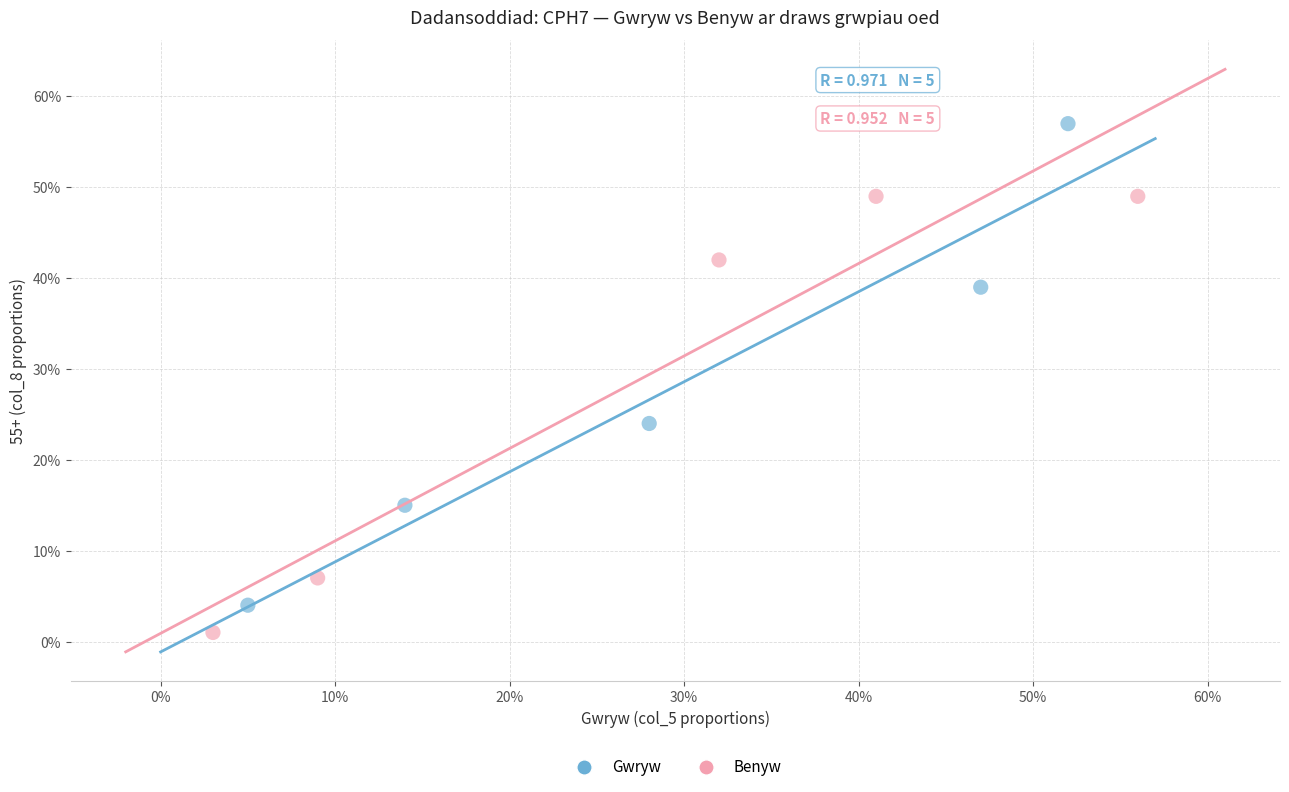

Which series reaches the maximum Y coordinate?

Gwryw